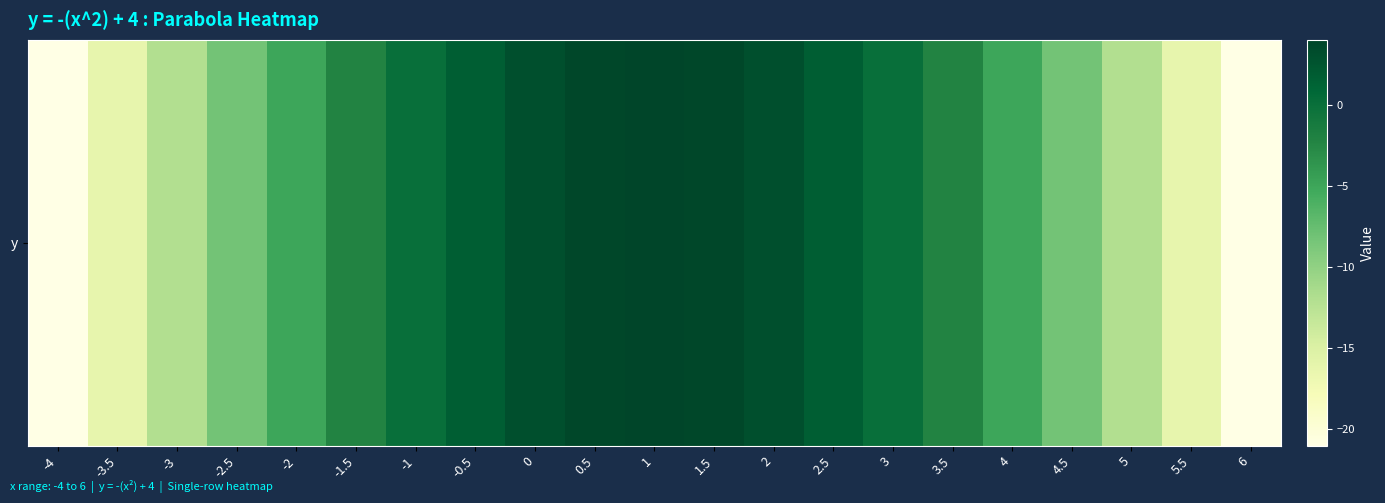

Where does the data first go above -2?

-1